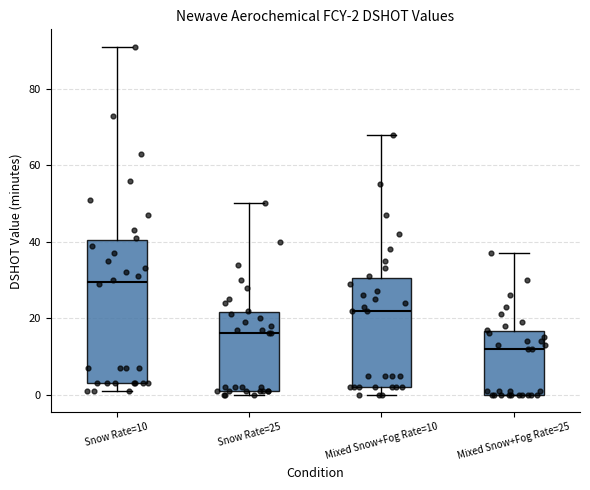

Comparing the boxes themselves (not the whiskers), which one is the tallest?

Snow Rate=10